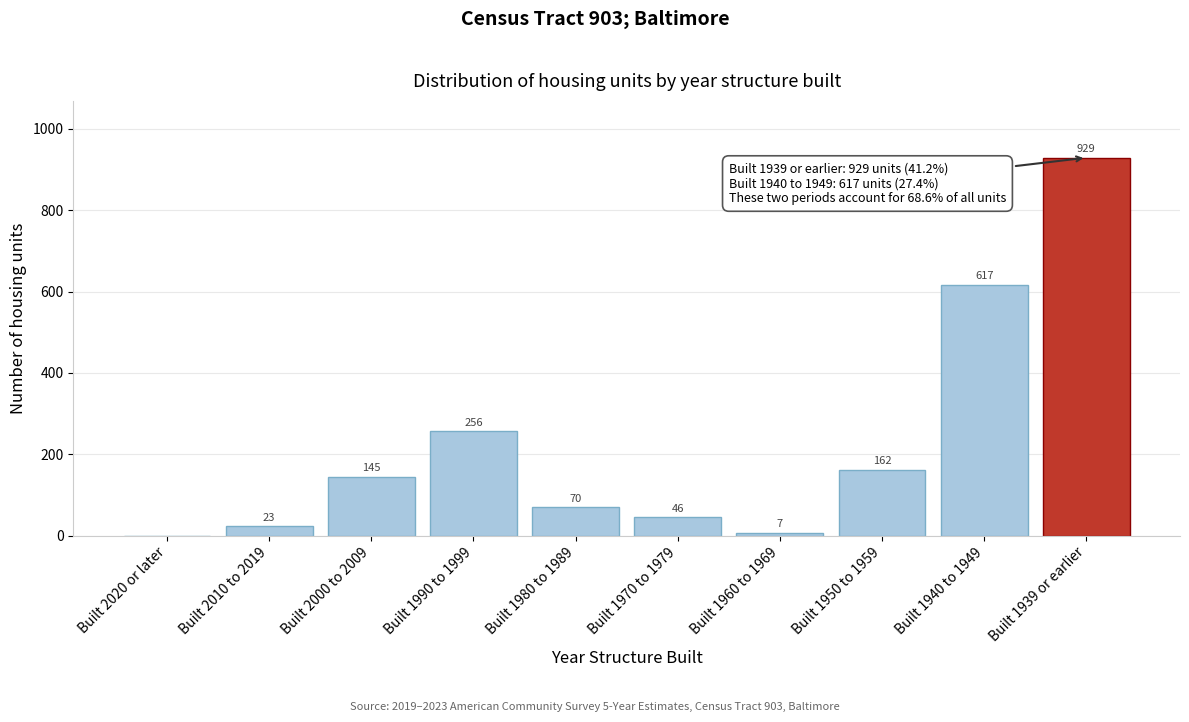

Reading left to right, list all the values displayed in this chart.

Built 2020 or later=0	Built 2010 to 2019=23	Built 2000 to 2009=145	Built 1990 to 1999=256	Built 1980 to 1989=70	Built 1970 to 1979=46	Built 1960 to 1969=7	Built 1950 to 1959=162	Built 1940 to 1949=617	Built 1939 or earlier=929